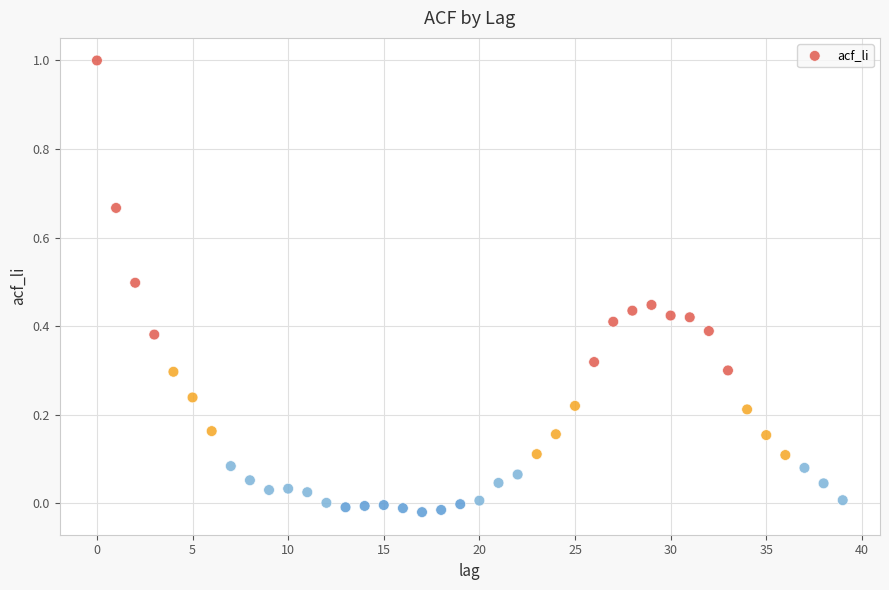

What is the range of Y values (max minus min)?

1.0